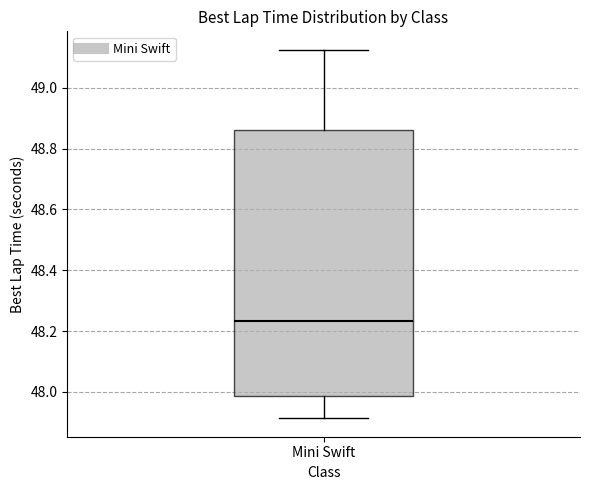

Where does the lower whisker of the box for Mini Swift end on the y-axis? The values are not printed on the chart, so give them approximately, as read against the axis.

47.92